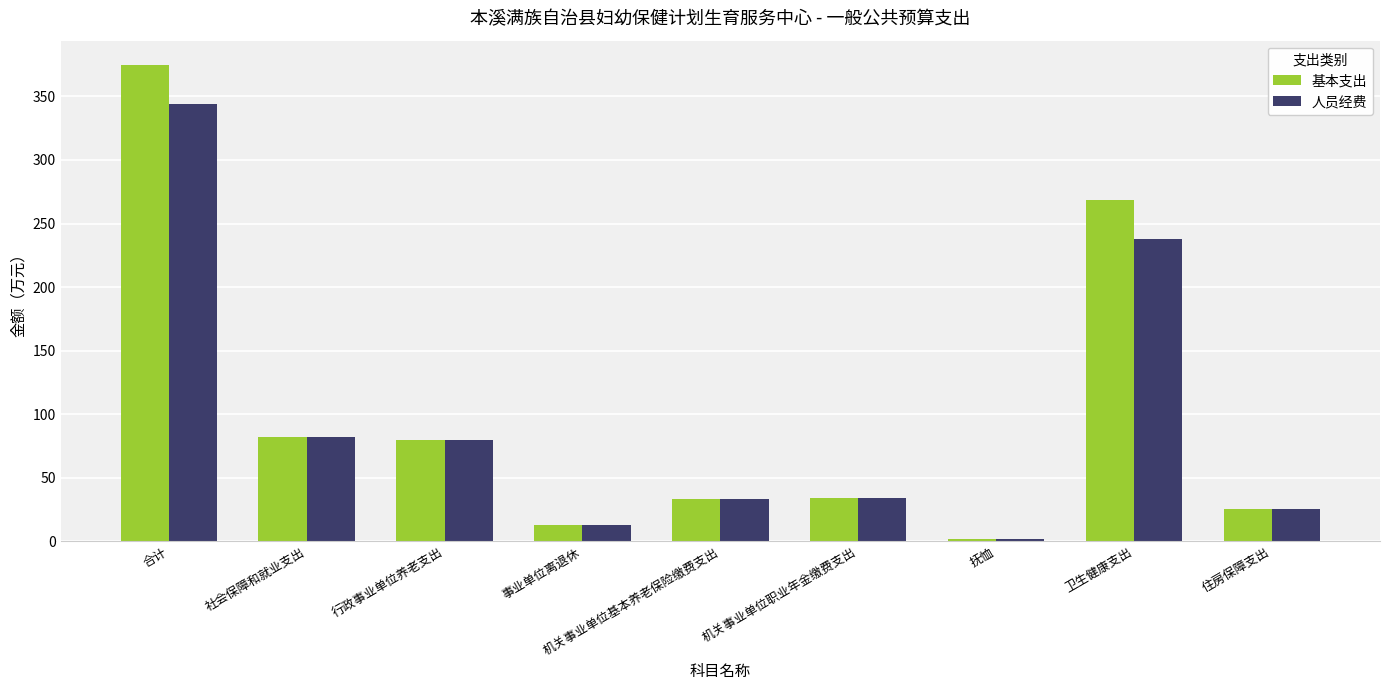

What is the greatest value displayed?

375.1